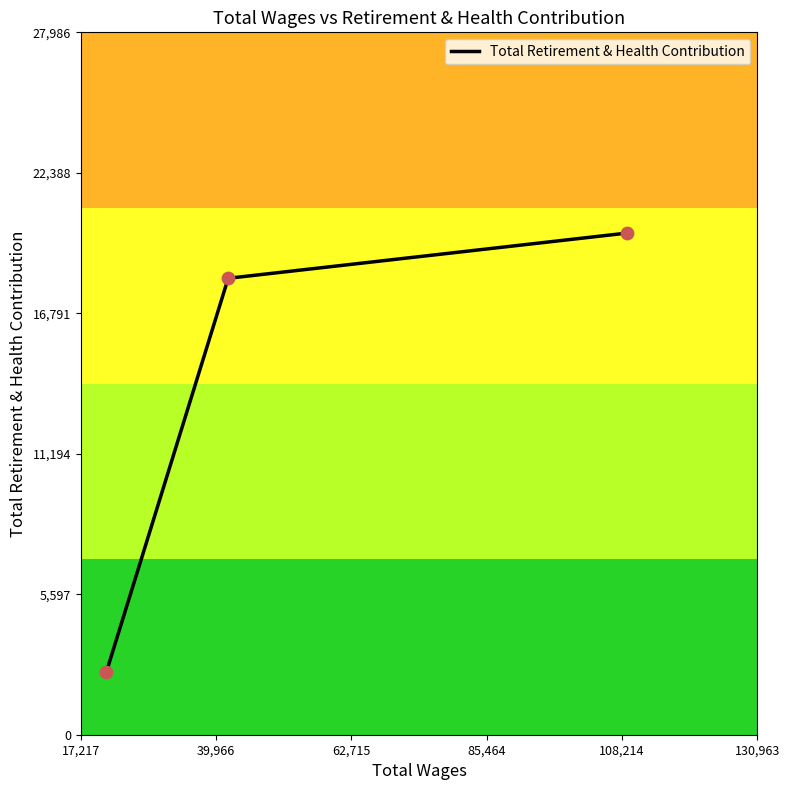

What is the minimum value for Total Retirement & Health Contribution?

2499